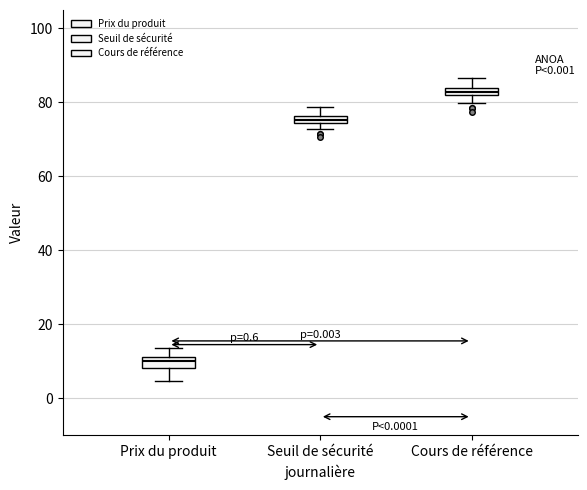

Which box has the lowest median line?

Prix du produit